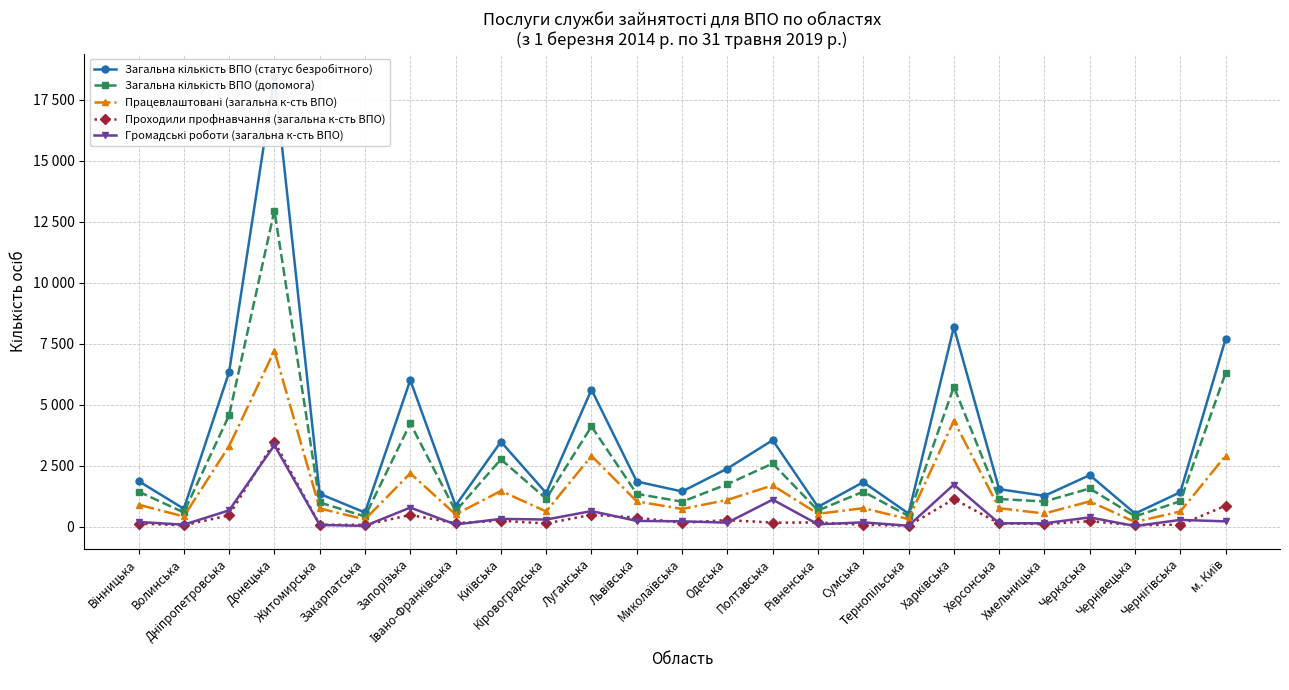

How many lines are shown in the chart?

5